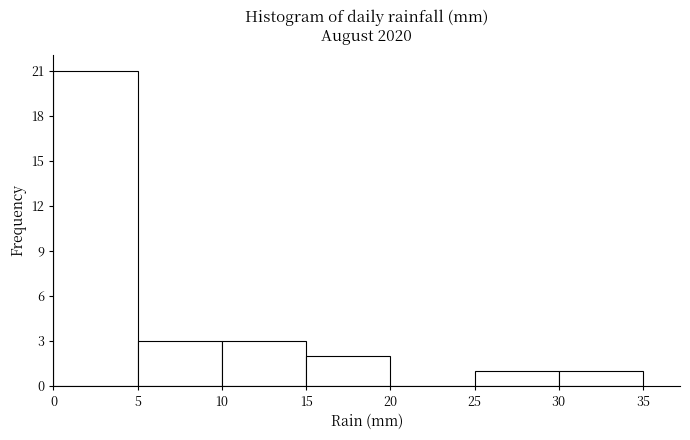

Over which range of the x-axis is the bar tallest?

0 to 5